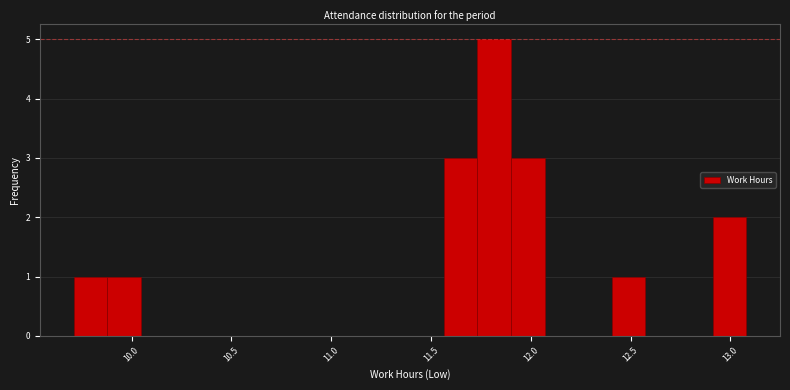

Read against the x-axis, roughly where is the centre of the tallest bar?

11.80